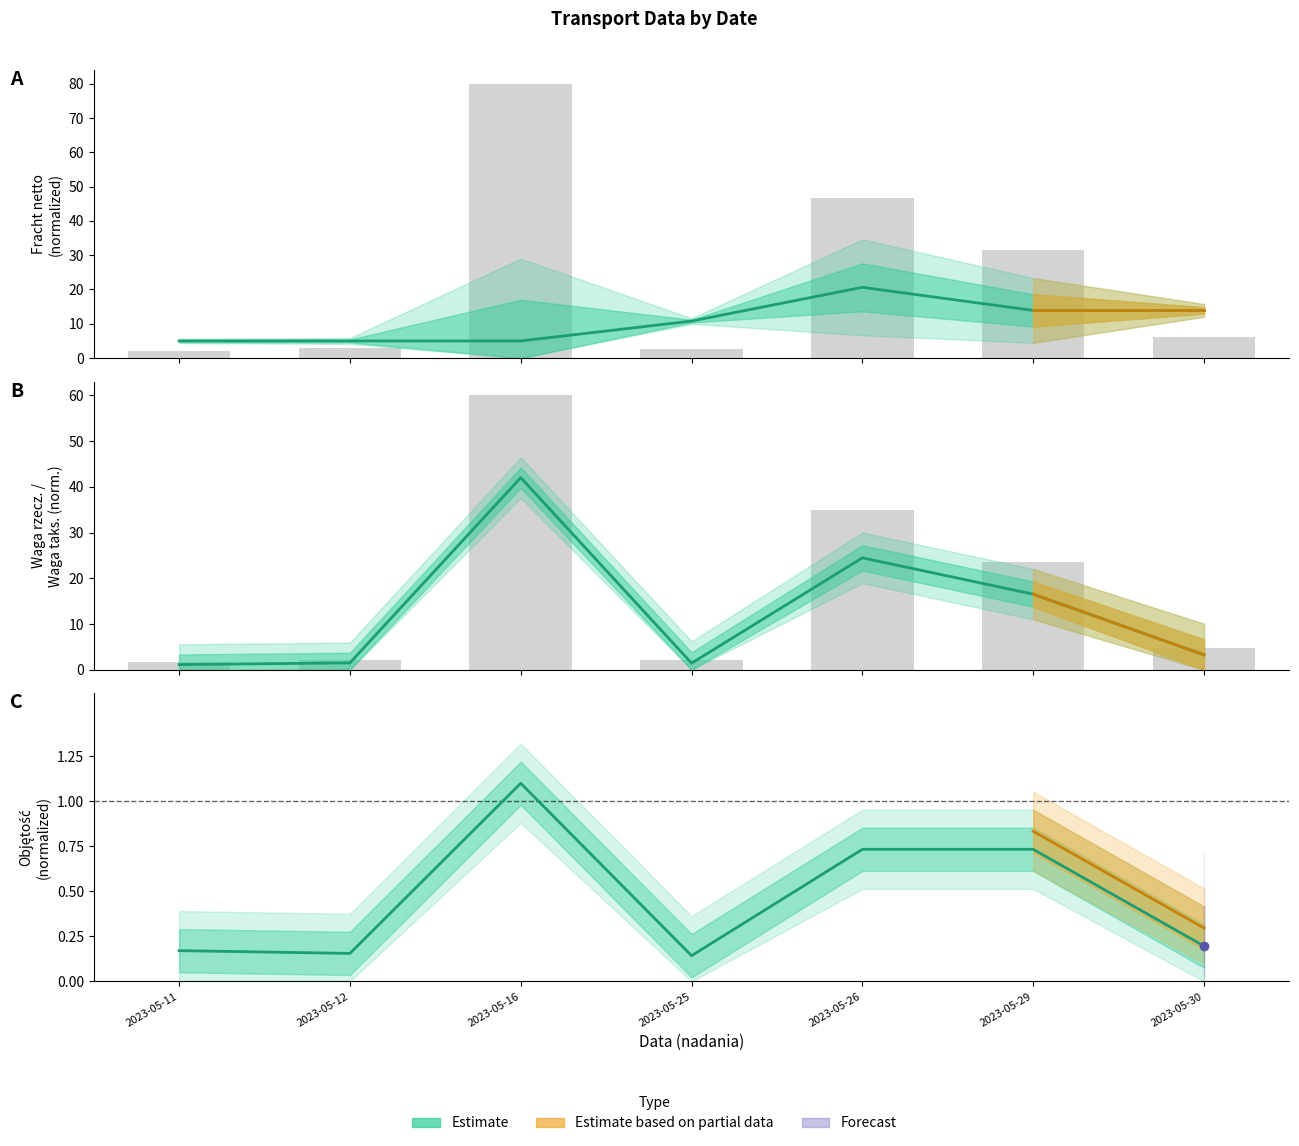

What is the value of the Fracht netto bar at the 2nd from the left?

5.0